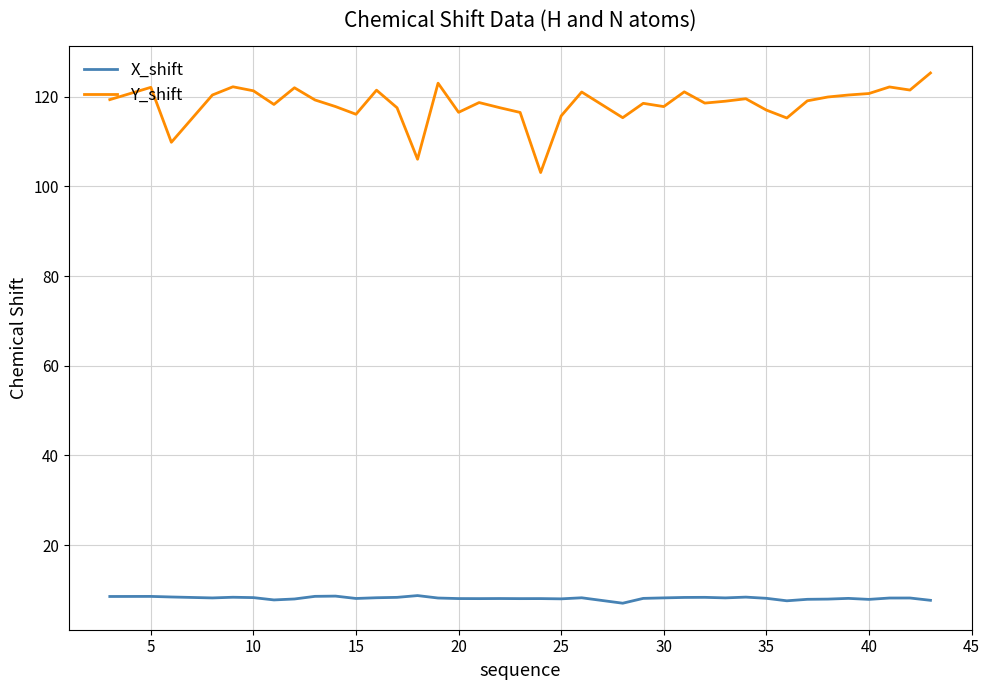

Is this an area chart (filled region under the line)?

No